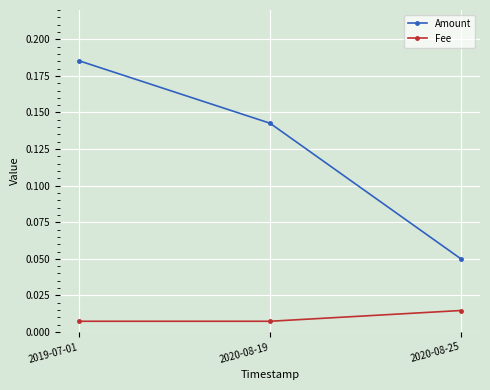

At which label does Amount reach its minimum?

2020-08-25